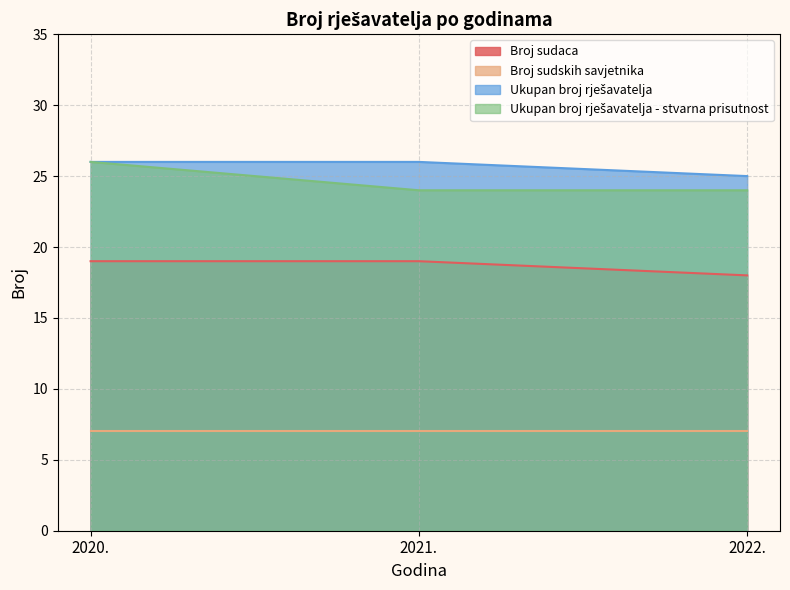

Count the Ukupan broj rješavatelja values in the range 25 to 26.

3